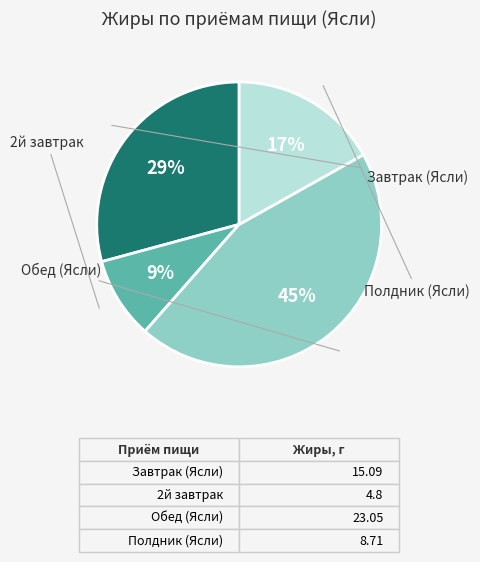

Does any single category account for the majority?

No